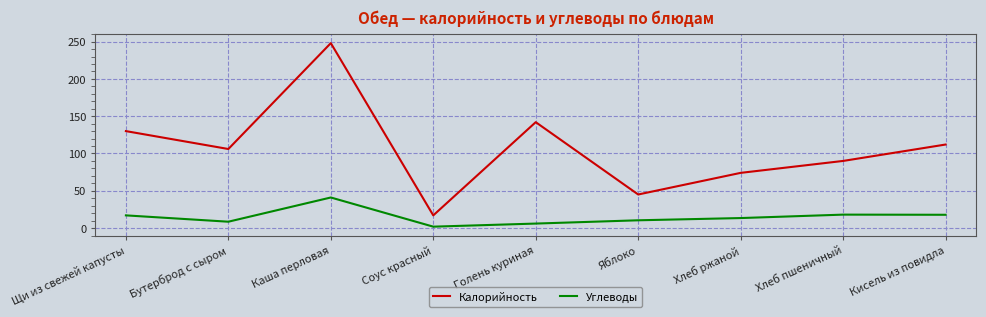

Which series has the largest total across all categories?

Калорийность